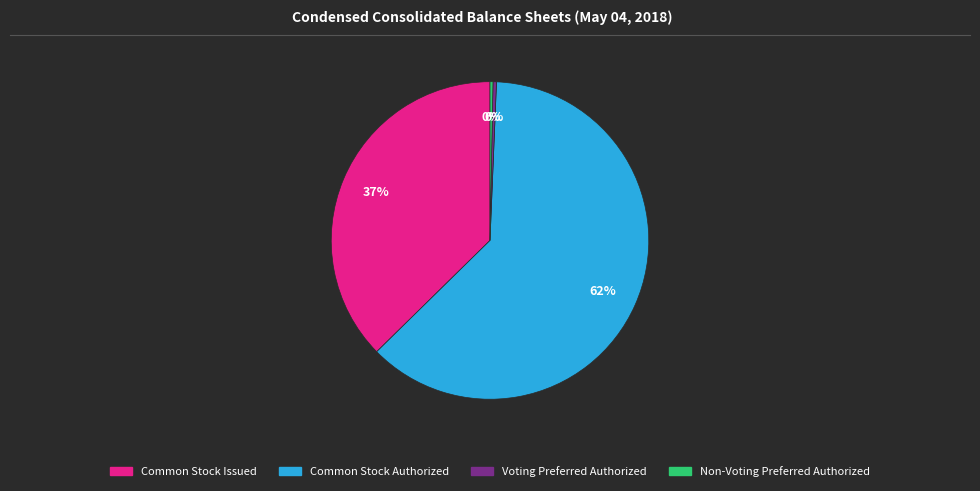

What is the largest slice in the pie chart?

Common Stock Authorized